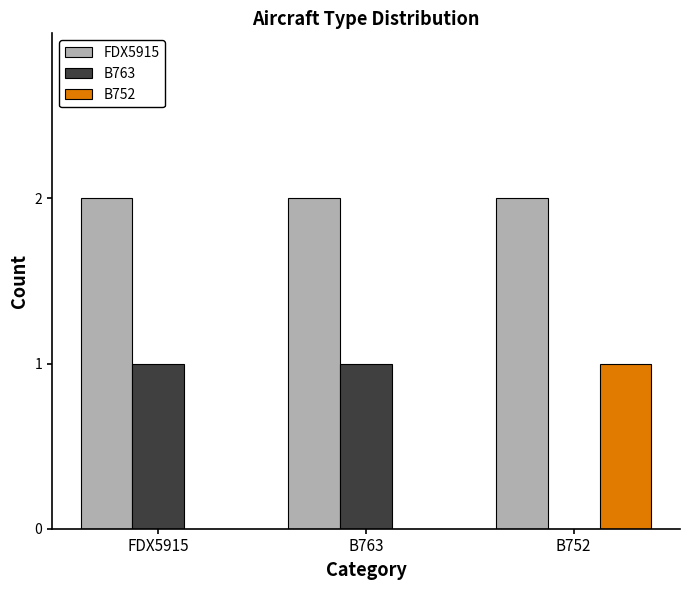

Is it true that FDX5915 equals 3 at B752?

False